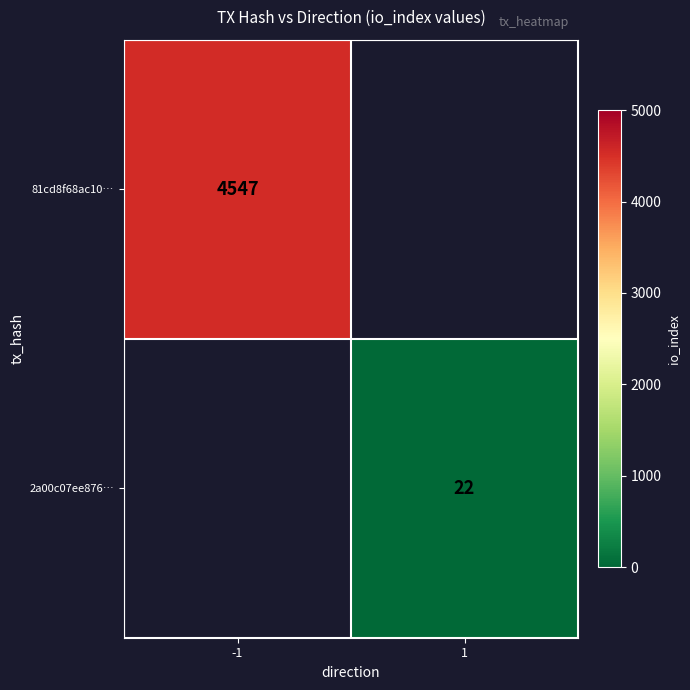

The 81cd8f68ac10… series shows 4547 at -1. True or false?

True